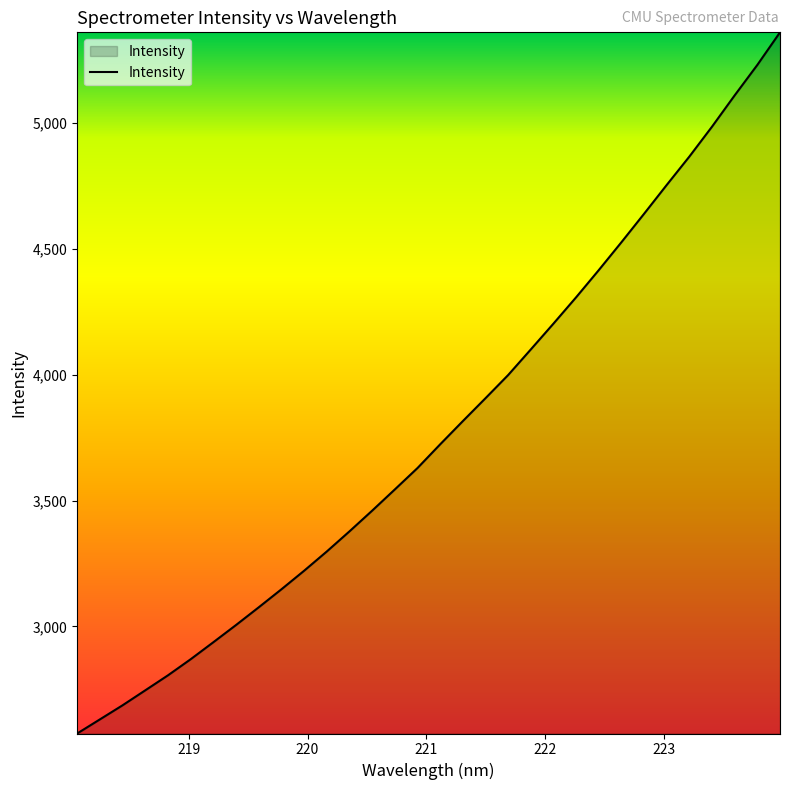

What is the minimum value shown in the chart?

2574.7